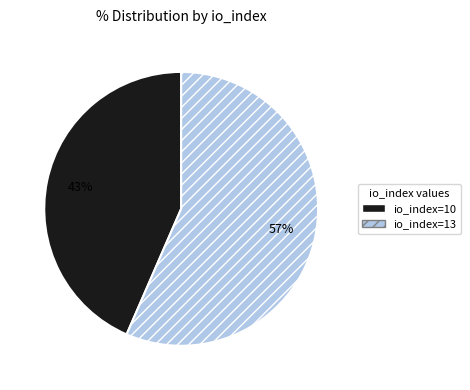

To the nearest percent, what is the combined percentage of io_index=13 and io_index=10?

100%